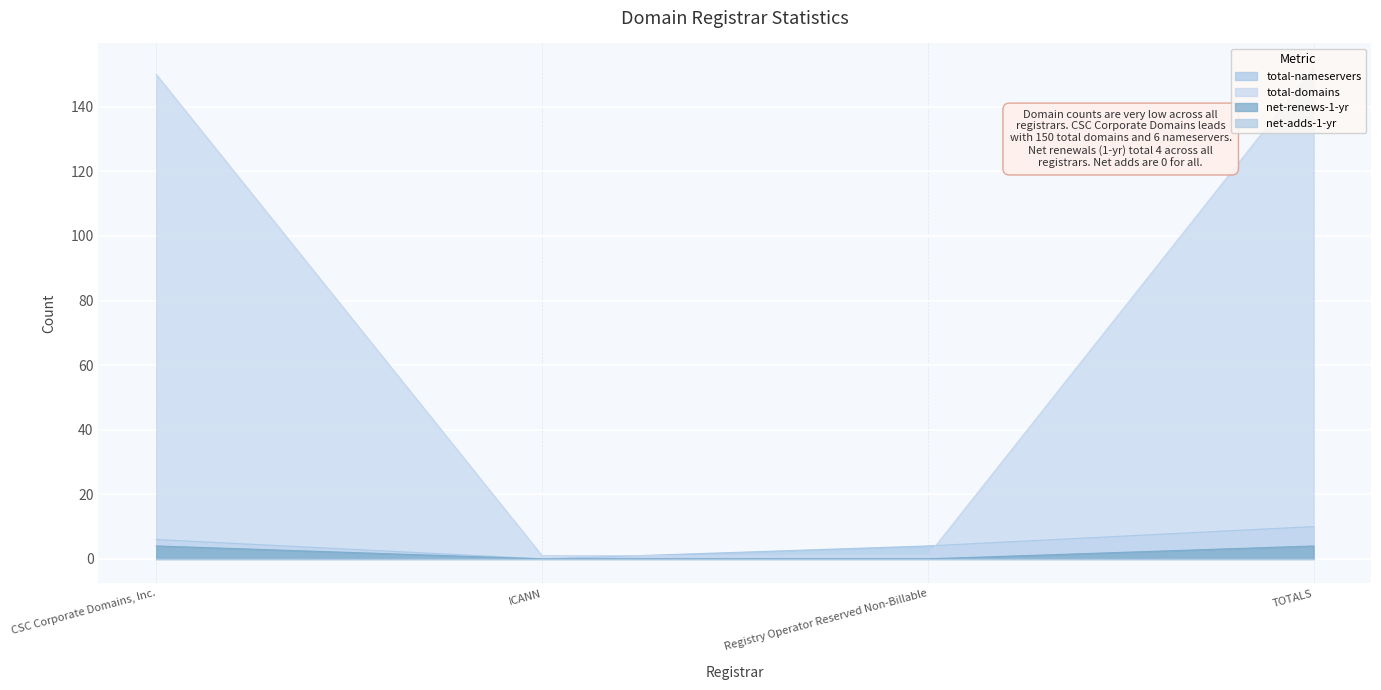

Between CSC Corporate Domains, Inc. and ICANN, which series saw the biggest shift?

total-domains